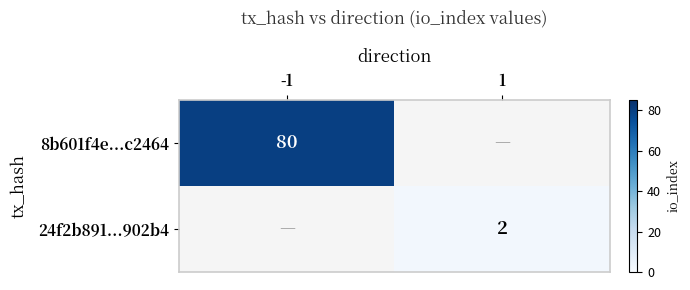

Which label corresponds to the smallest value in the chart?

1